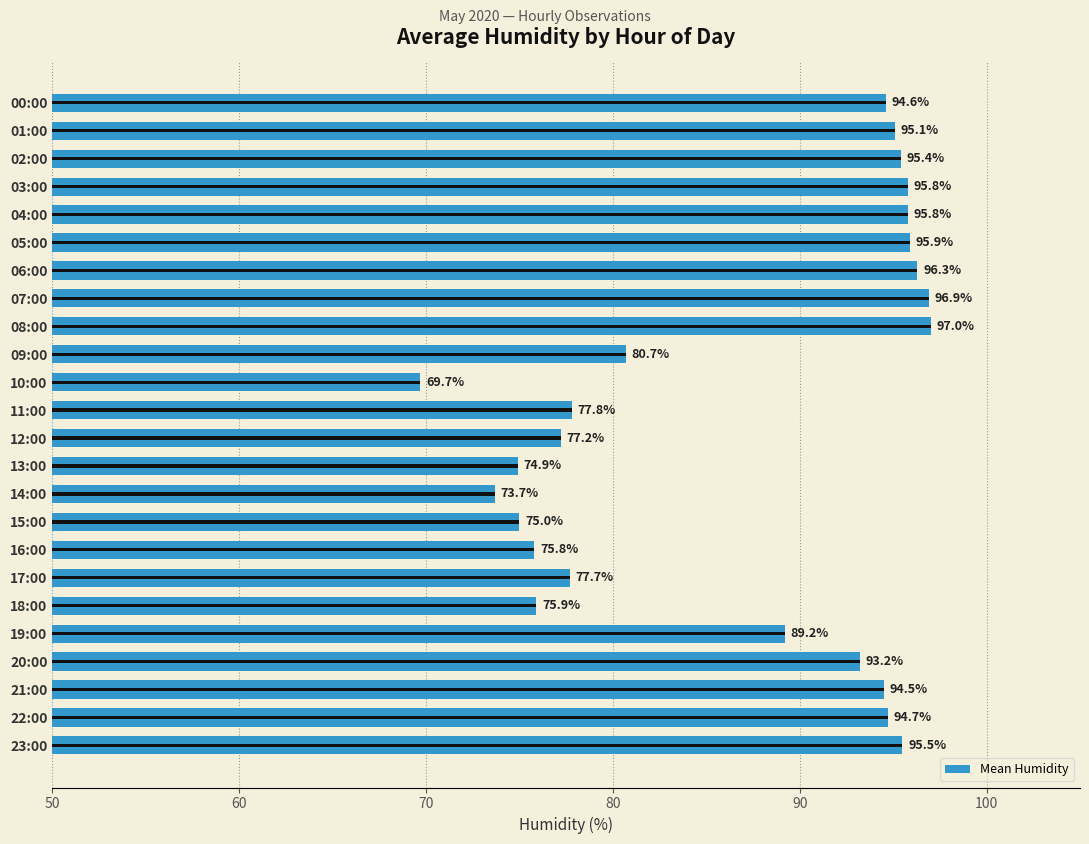

What is the change in value from 15:00 to 21:00?

+19.5